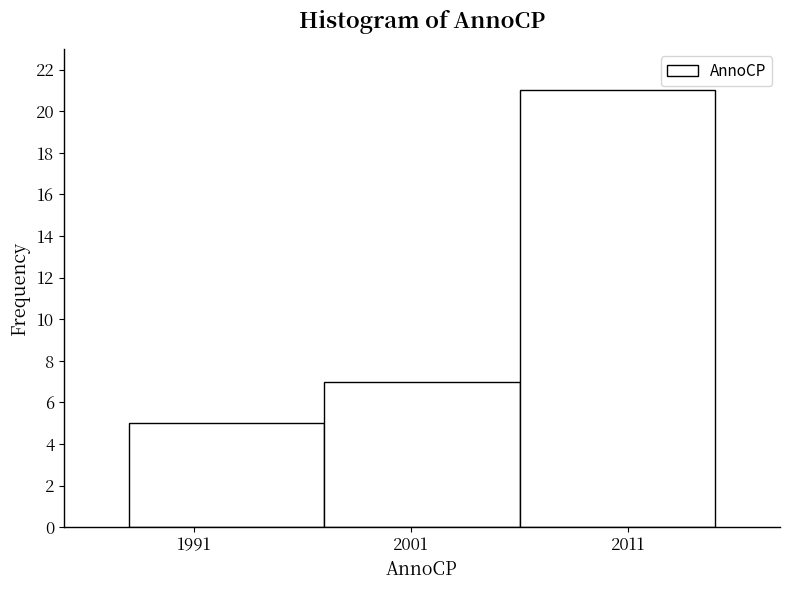

What is the height of the bar covering 2006 to 2015 on the x-axis? The values are not printed on the chart, so give them approximately, as read against the axis.

21